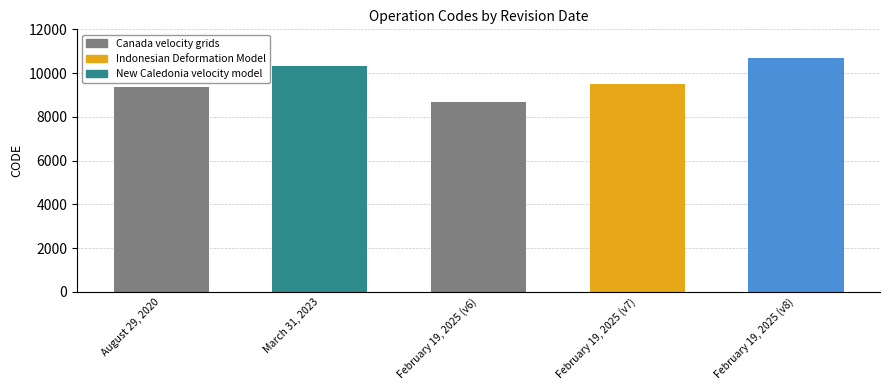

What is the minimum value shown in the chart?

8676